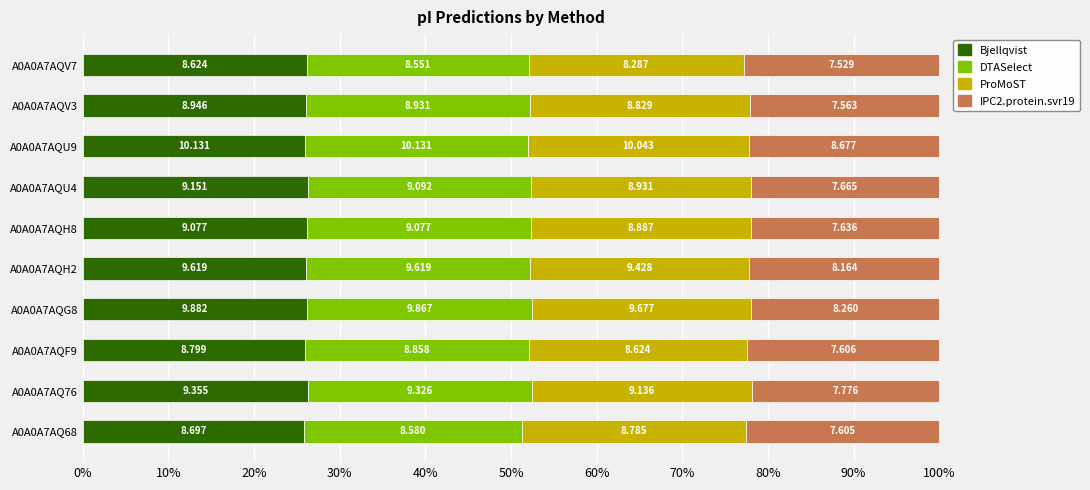

What are all the series names shown in the legend?

Bjellqvist, DTASelect, ProMoST, IPC2.protein.svr19